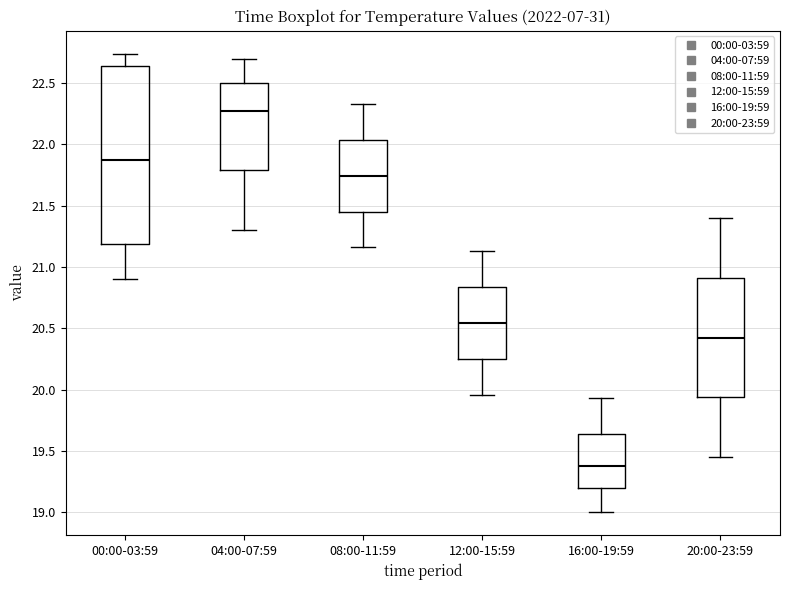

Which box's median line is the highest?

04:00-07:59